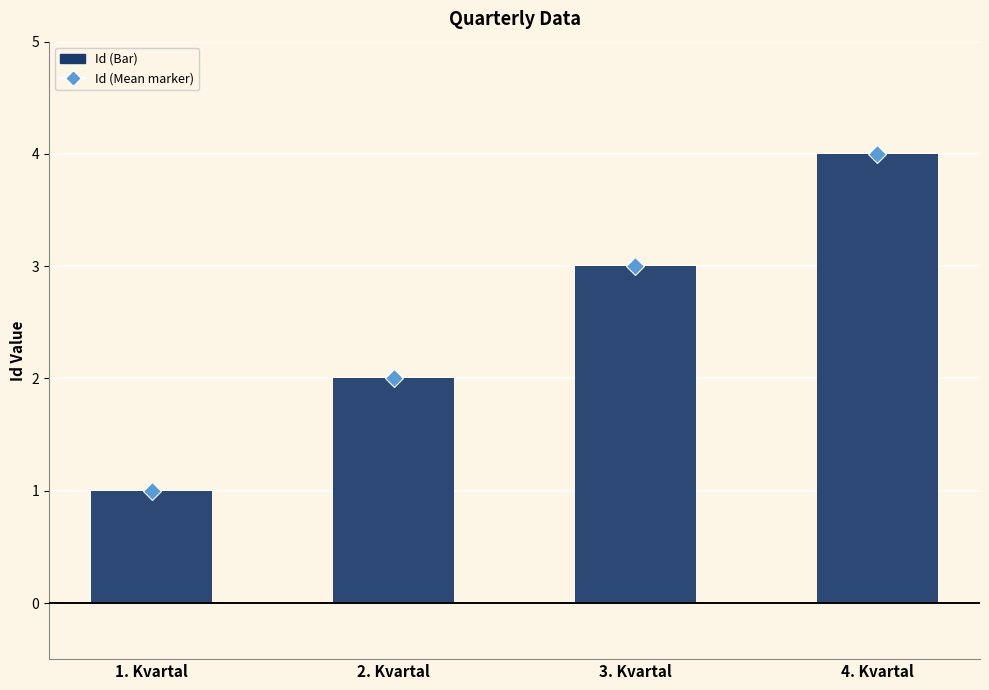

What is the minimum value shown in the chart?

1